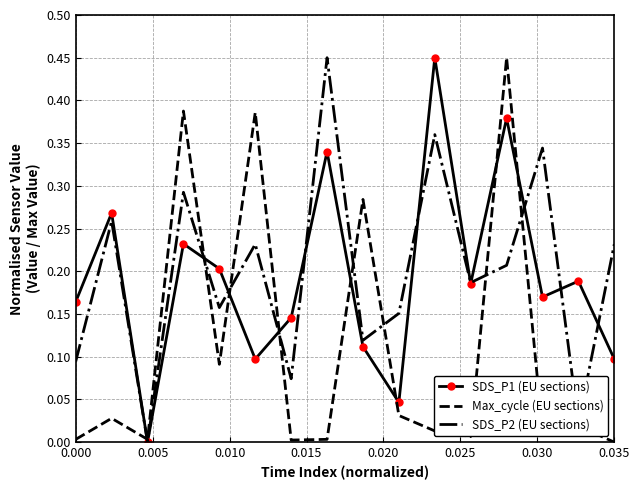

Reading left to right, list all the values displayed in this chart.

SDS_P1 (EU sections): 0.2	0.3	0.0	0.2	0.2	0.1	0.1	0.3	0.1	0.0	0.5	0.2	0.4	0.2	0.2	0.1
Max_cycle (EU sections): 0.0	0.0	0.0	0.4	0.1	0.4	0.0	0.0	0.3	0.0	0.0	0.0	0.5	0.0	0.0	0.0
SDS_P2 (EU sections): 0.1	0.3	0.0	0.3	0.2	0.2	0.1	0.5	0.1	0.2	0.4	0.2	0.2	0.3	0.0	0.2